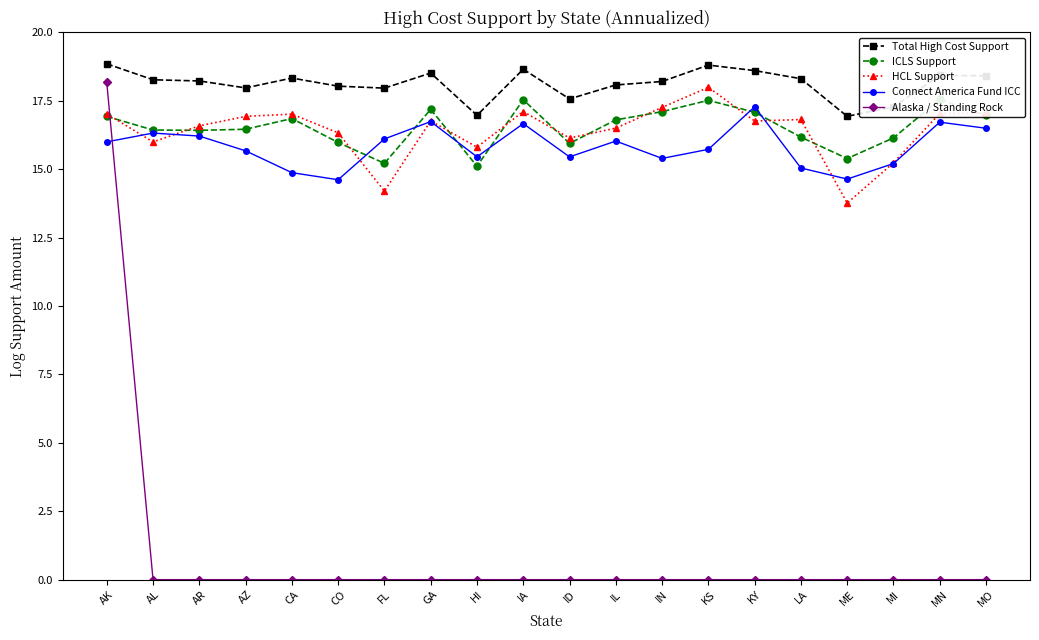

Reading left to right, list all the values displayed in this chart.

Total High Cost Support: 18.9	18.3	18.2	18.0	18.3	18.0	18.0	18.5	17.0	18.7	17.6	18.1	18.2	18.8	18.6	18.3	16.9	17.3	18.4	18.4
ICLS Support: 16.9	16.4	16.4	16.5	16.8	16.0	15.2	17.2	15.1	17.5	15.9	16.8	17.1	17.5	17.1	16.2	15.4	16.1	17.5	17.0
HCL Support: 17.0	16.0	16.6	16.9	17.0	16.3	14.2	16.8	15.8	17.1	16.1	16.5	17.3	18.0	16.8	16.8	13.8	15.2	17.0	17.0
Connect America Fund ICC: 16.0	16.3	16.2	15.7	14.9	14.6	16.1	16.7	15.5	16.7	15.4	16.0	15.4	15.7	17.3	15.0	14.6	15.2	16.7	16.5
Alaska / Standing Rock: 18.2	0.0	0.0	0.0	0.0	0.0	0.0	0.0	0.0	0.0	0.0	0.0	0.0	0.0	0.0	0.0	0.0	0.0	0.0	0.0